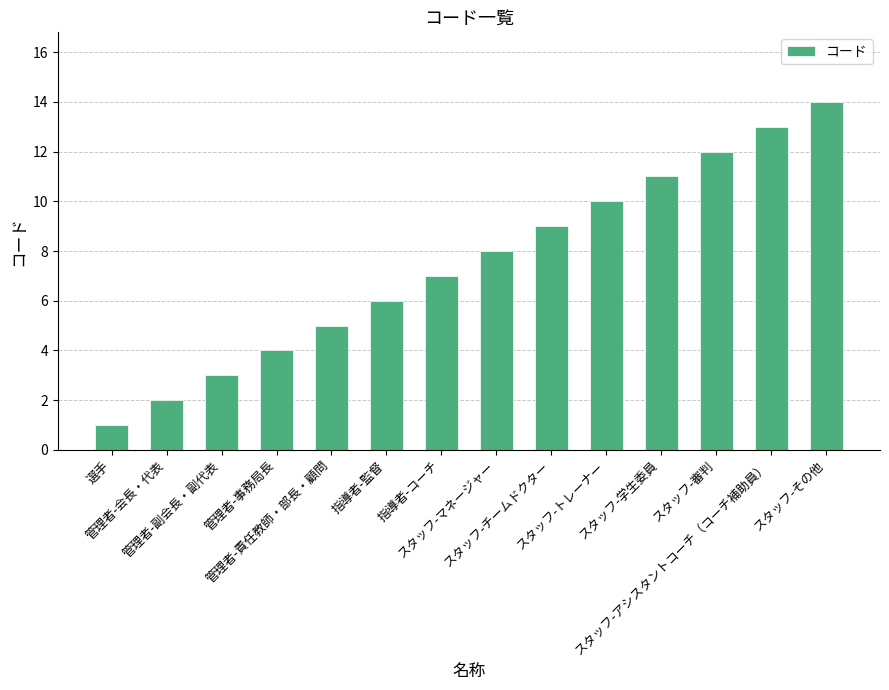

What position from the left is スタッフ-マネージャー?

8